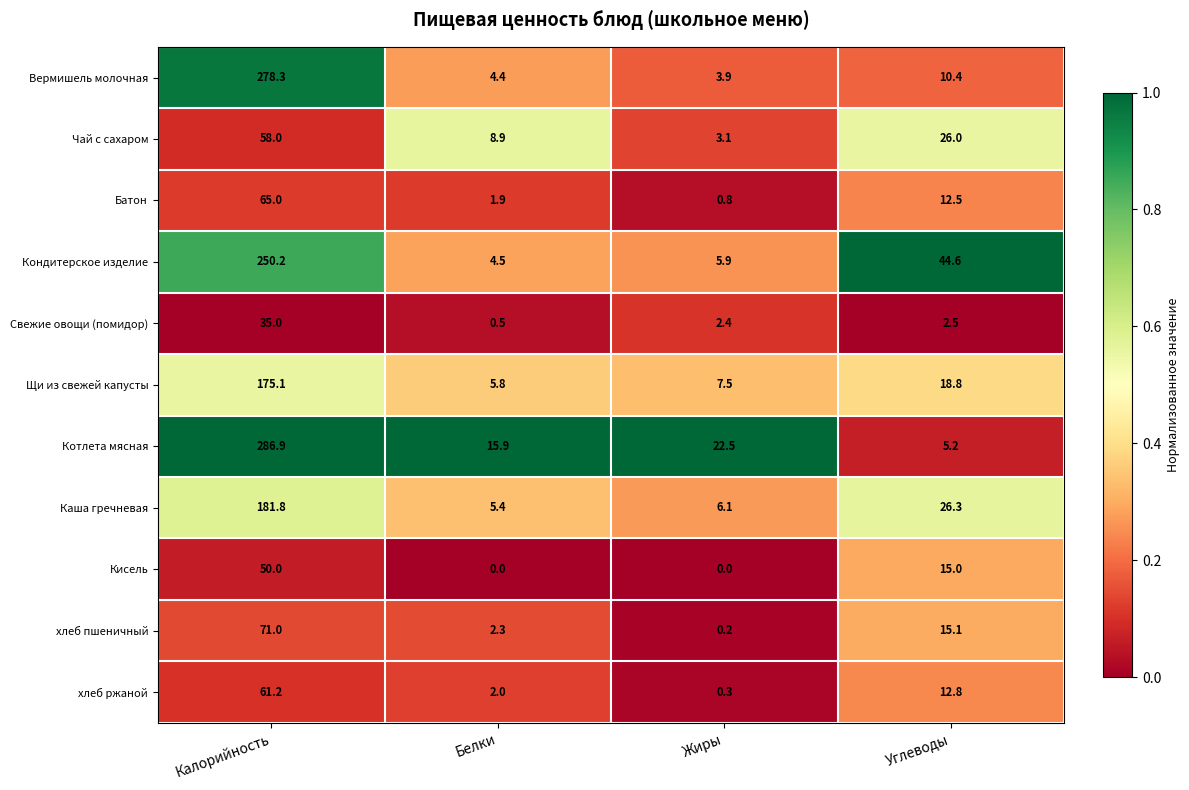

Read the хлеб пшеничный value at Калорийность.

71.0